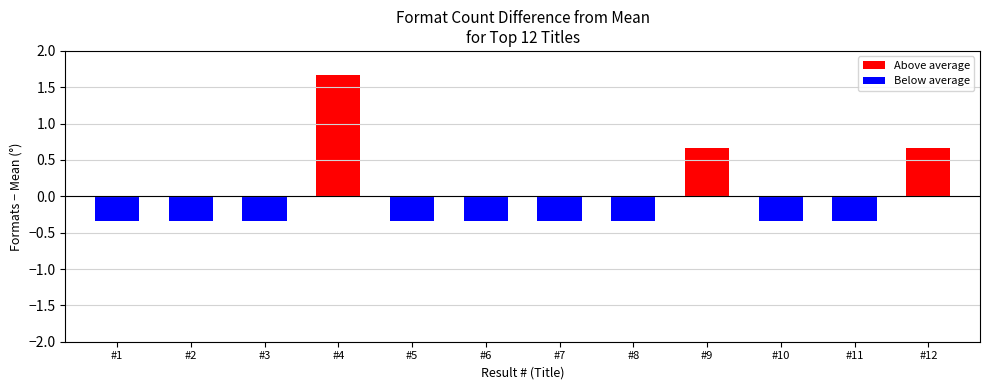

Reading right to left, transcribe all the data shown in this chart.

#12=0.7	#11=-0.3	#10=-0.3	#9=0.7	#8=-0.3	#7=-0.3	#6=-0.3	#5=-0.3	#4=1.7	#3=-0.3	#2=-0.3	#1=-0.3